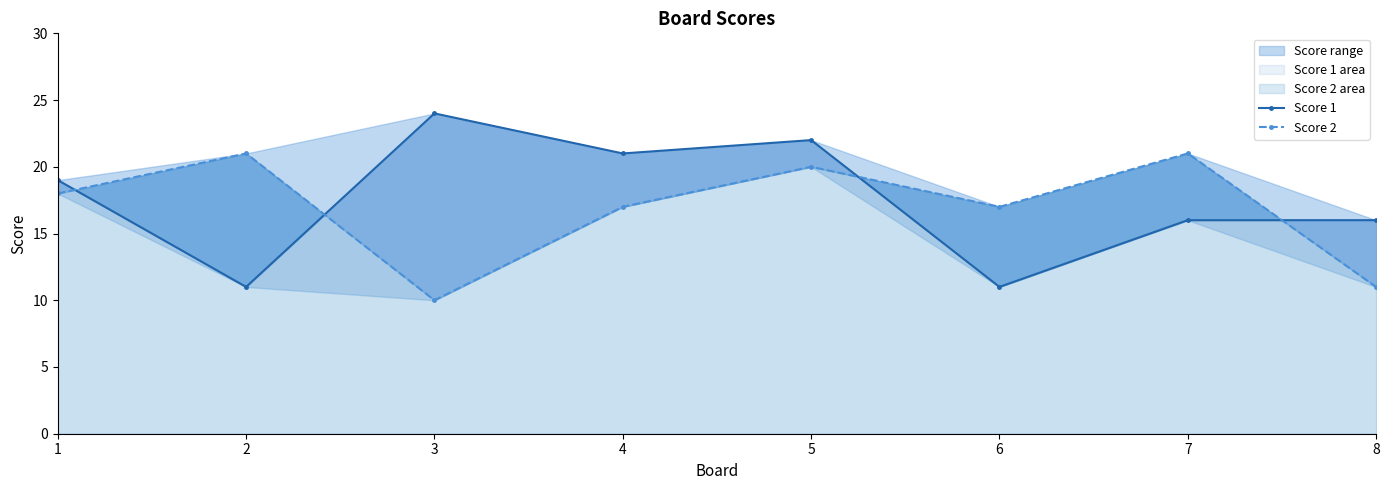

Which series has the largest range (max minus min)?

Score 1